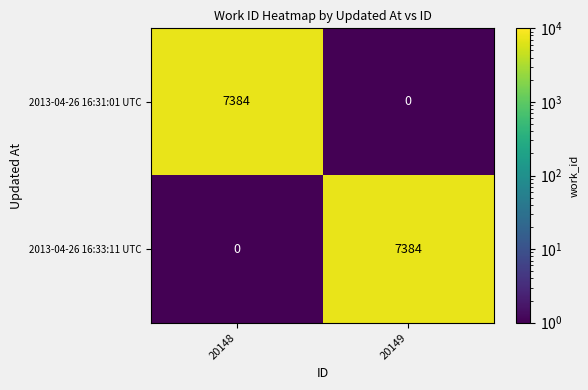

Rank the categories by 2013-04-26 16:33:11 UTC value from lowest to highest.

20148, 20149